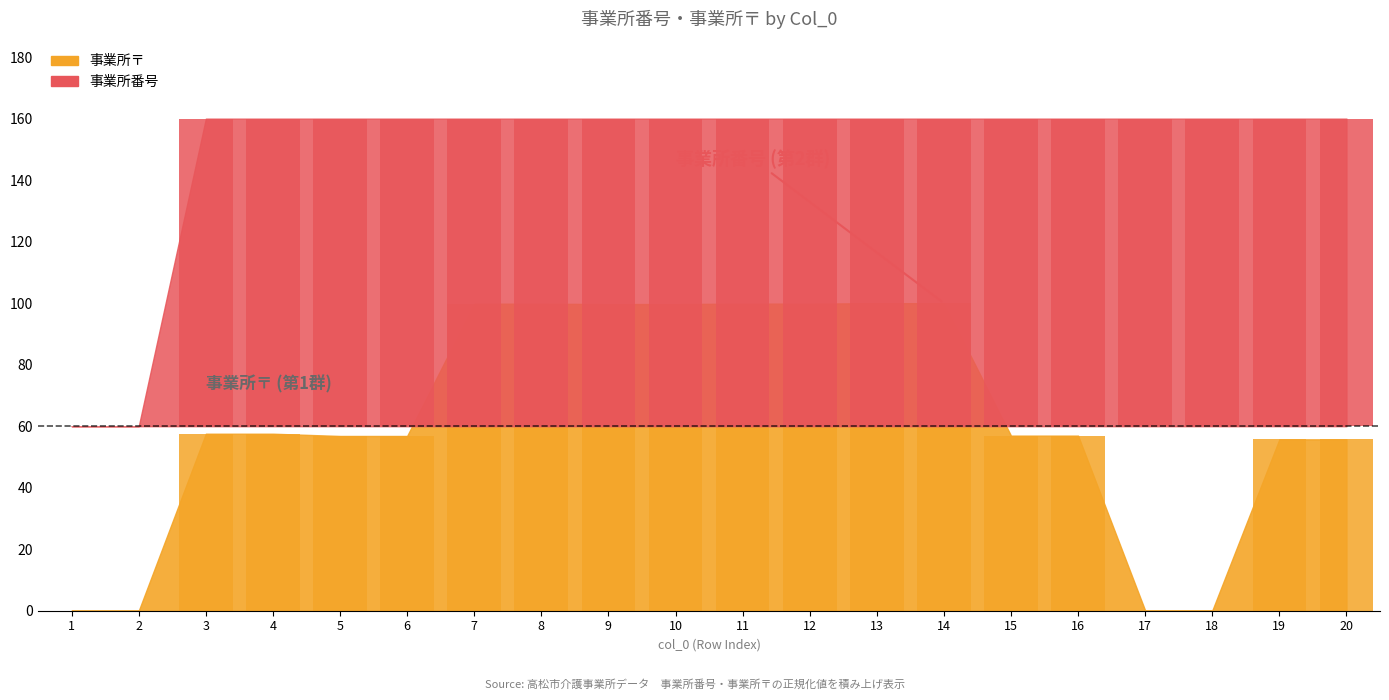

At how many categories does at least one series exceed 97?

18